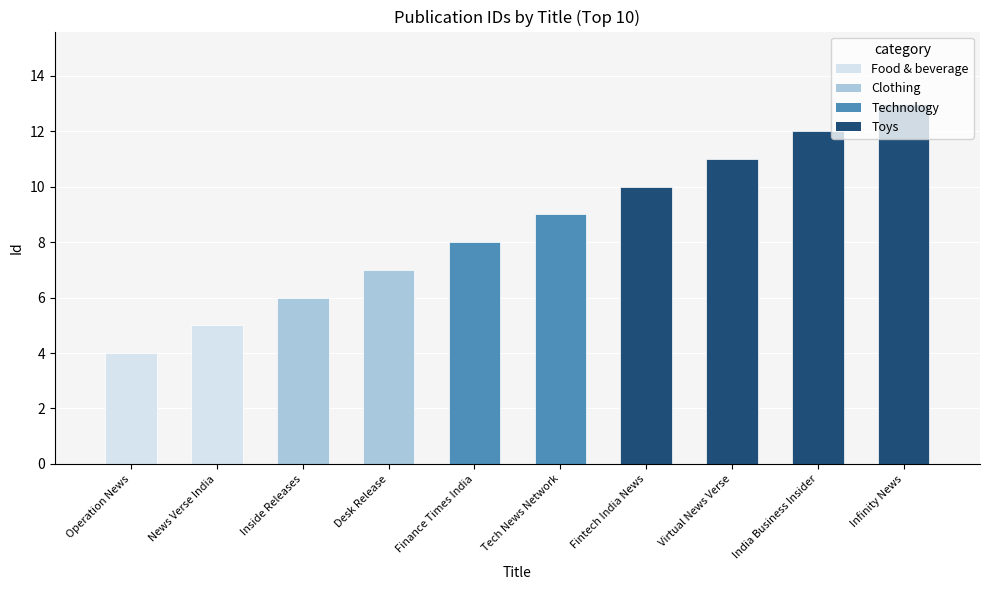

Where is the data nearest to the value 8?

Finance Times India